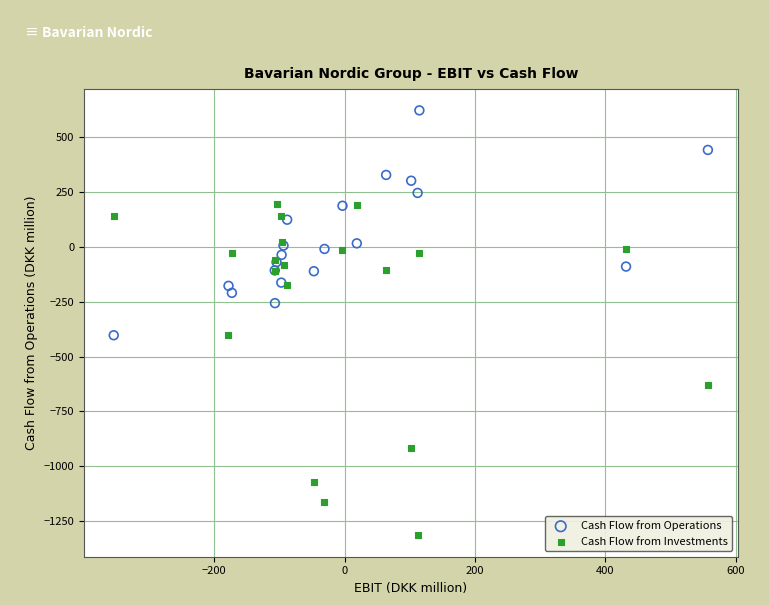

Which series contains the lowest Y value?

Cash Flow from Investments